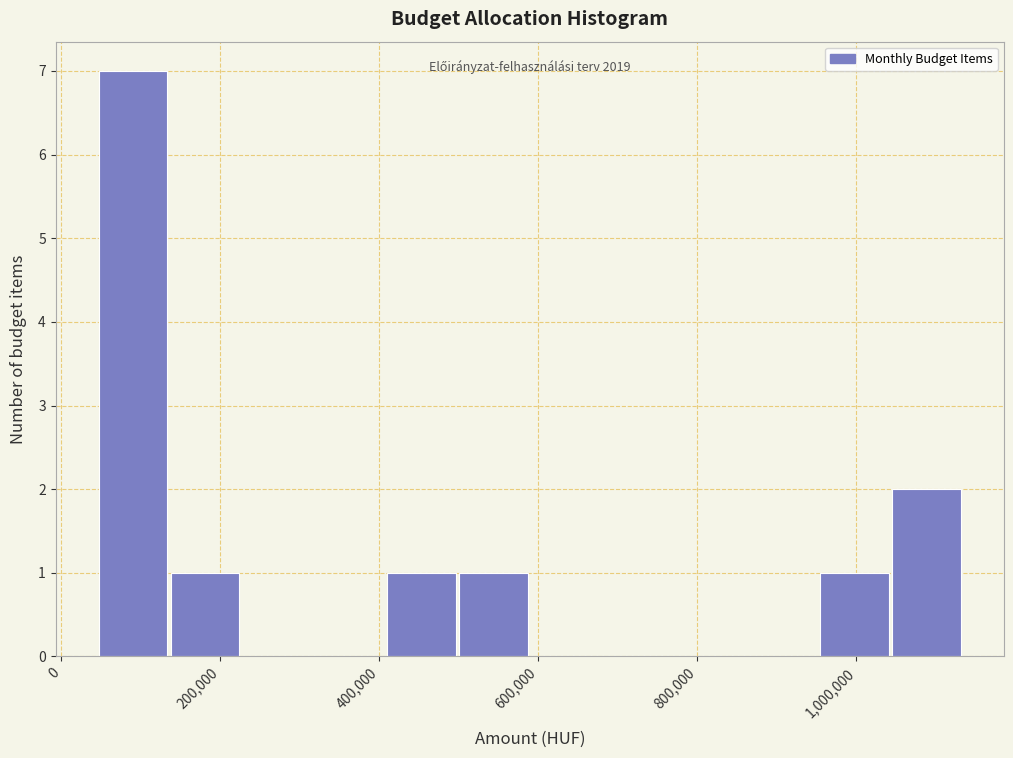

Over which range of the x-axis is the bar tallest?

40000 to 140000